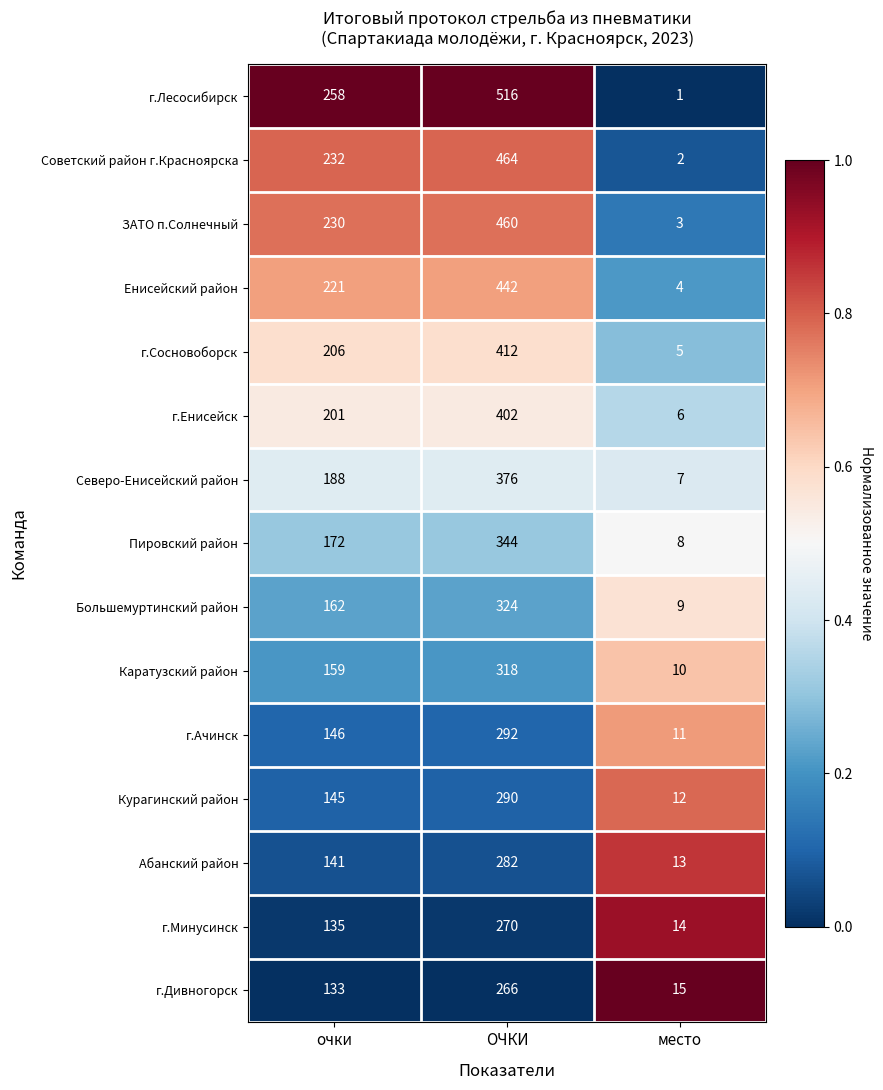

The г.Лесосибирск series shows 0 at место. True or false?

False